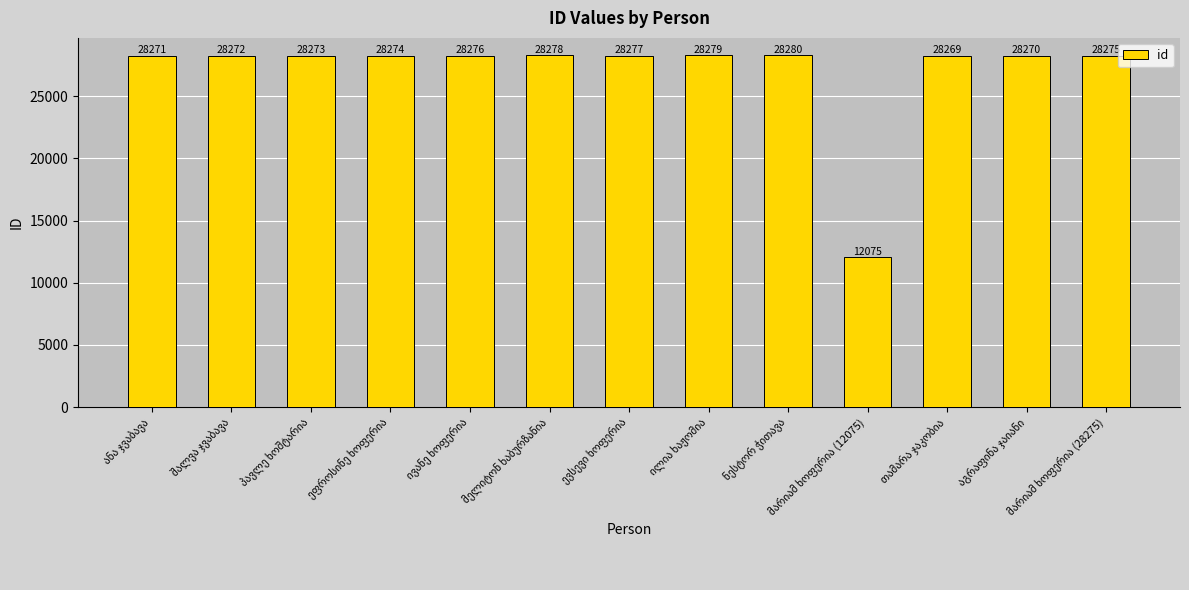

What is the average value?

27028